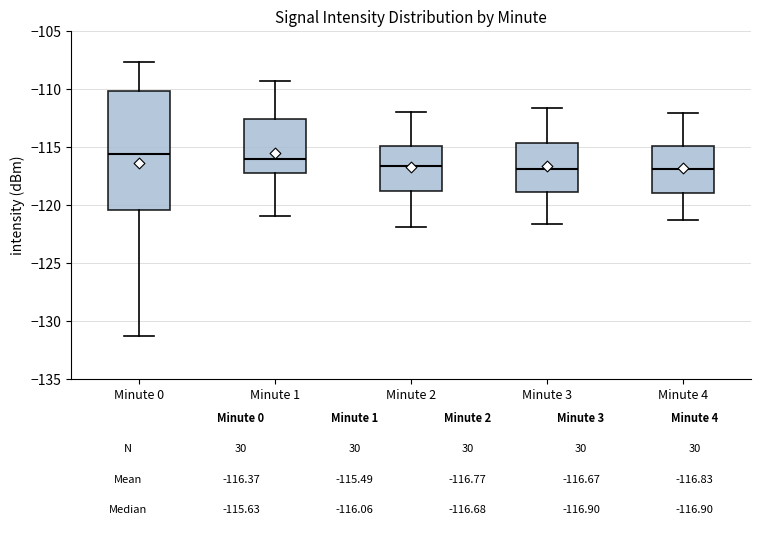

Which box is the tallest, from its lower edge to its upper edge?

Minute 0